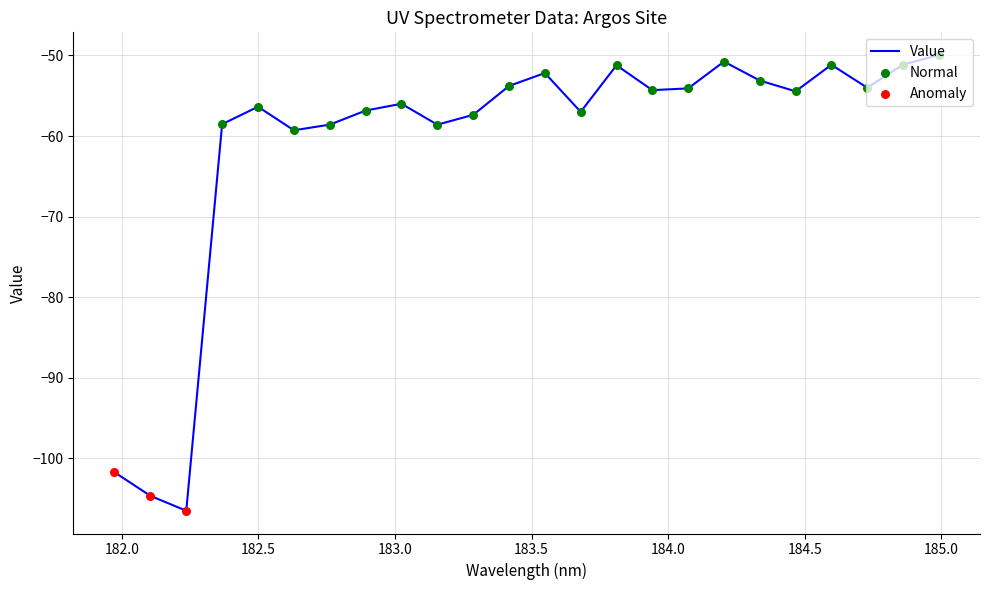

What is the minimum value shown in the chart?

-106.5